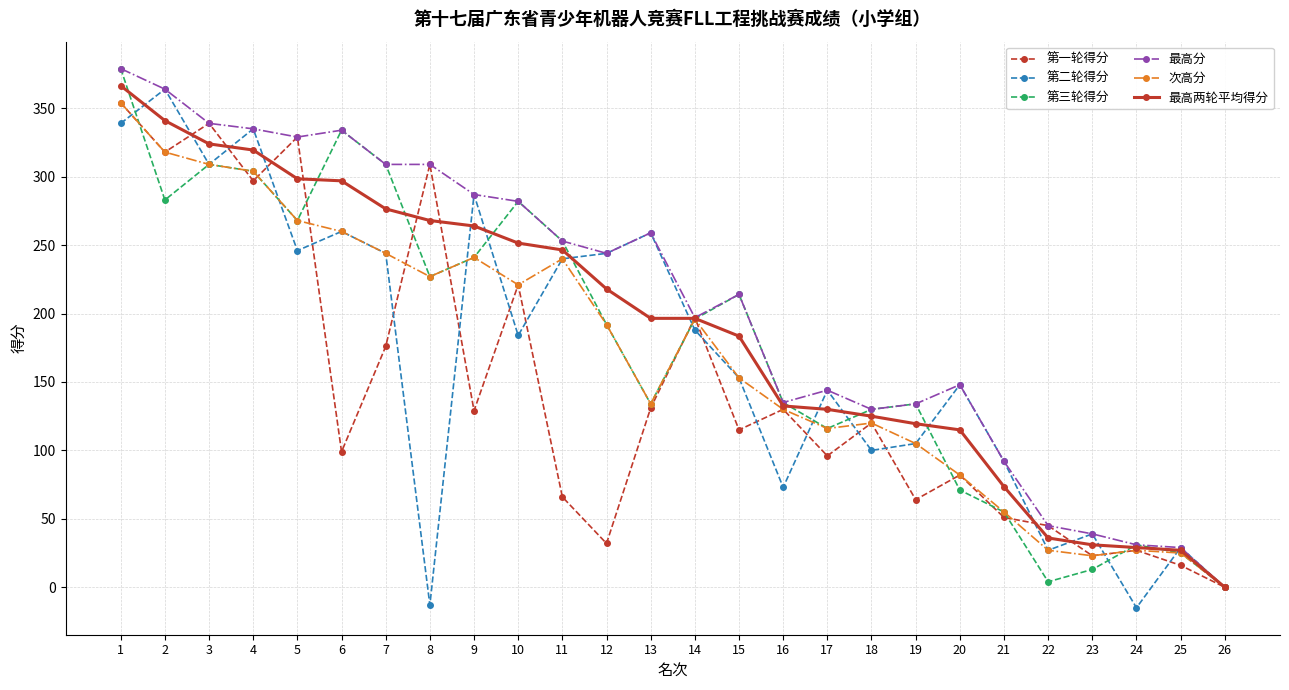

Is it true that 第三轮得分 equals 56.1 at 9?

False